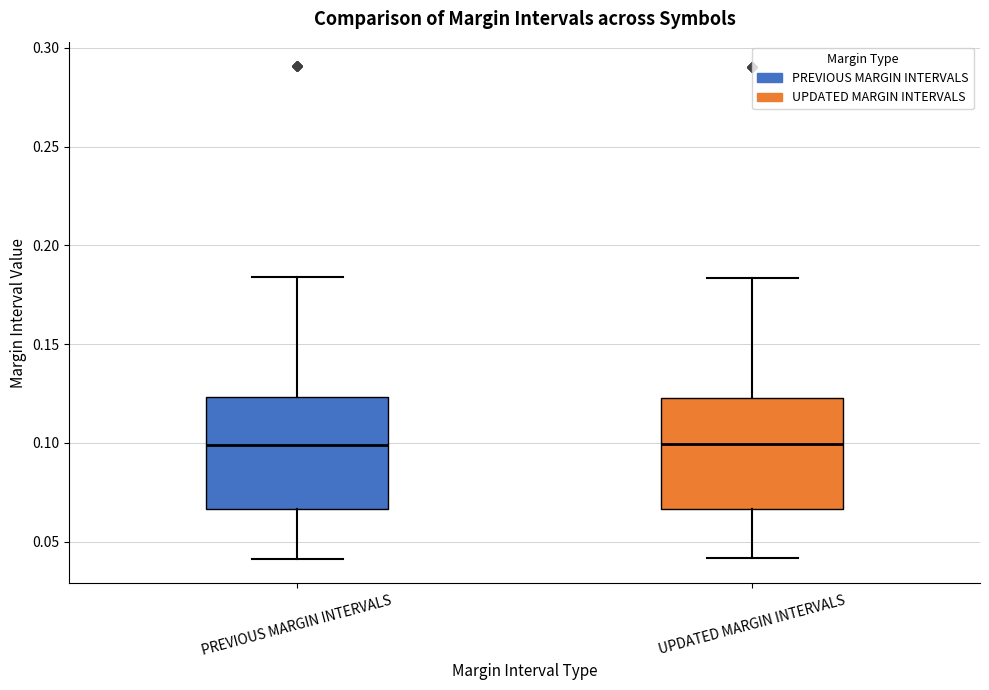

Reading left to right, transcribe this box plot: for each box, give where its median line is, the range the box spans, and where its two whiskers end, as read against the y-axis. The values are not printed on the chart, so give them approximately, as read against the axis.

PREVIOUS MARGIN INTERVALS: median 0.100, box 0.065 to 0.125, whiskers 0.040 to 0.185
UPDATED MARGIN INTERVALS: median 0.100, box 0.065 to 0.125, whiskers 0.040 to 0.185